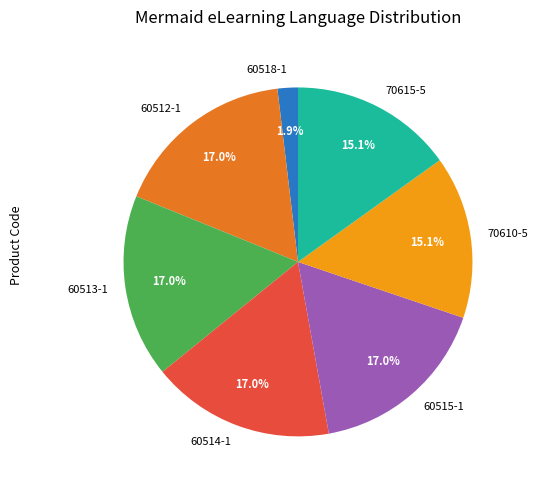

Count the number of slices in the pie.

7